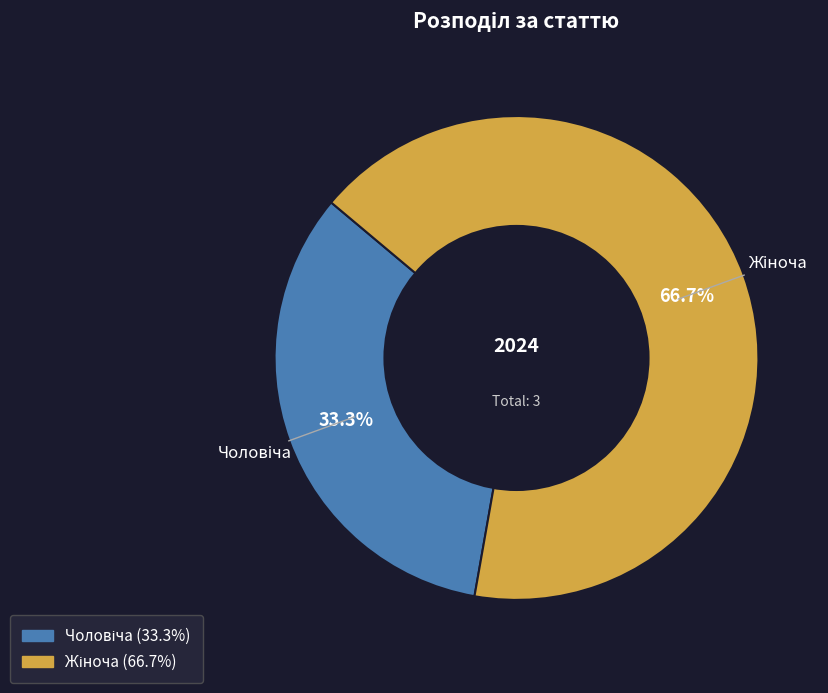

Is there a majority slice in this chart?

Yes